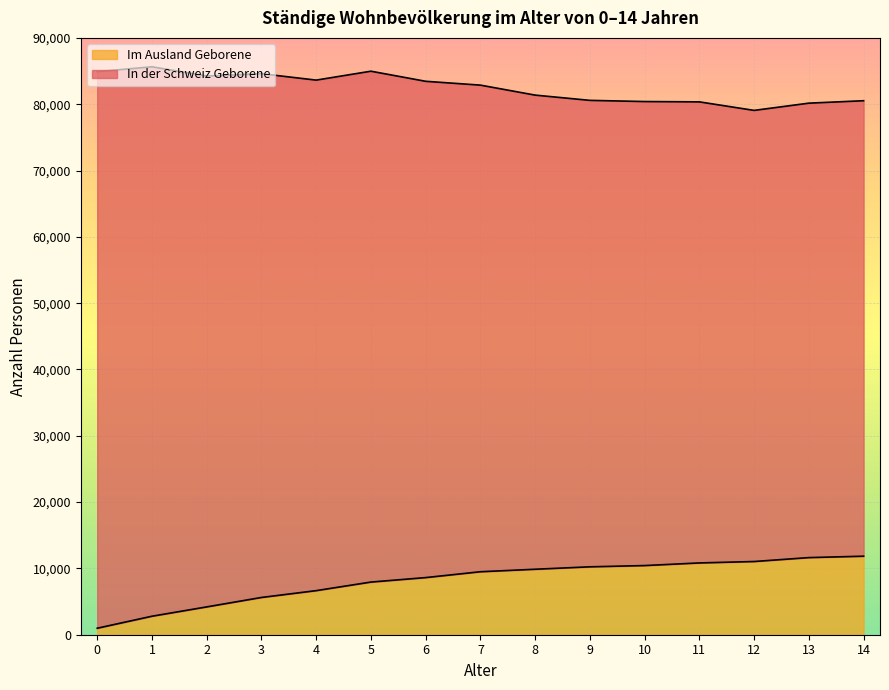

Reading left to right, list all the values displayed in this chart.

0=979	1=2789	2=4195	3=5617	4=6648	5=7941	6=8615	7=9498	8=9874	9=10240	10=10429	11=10826	12=11040	13=11630	14=11842